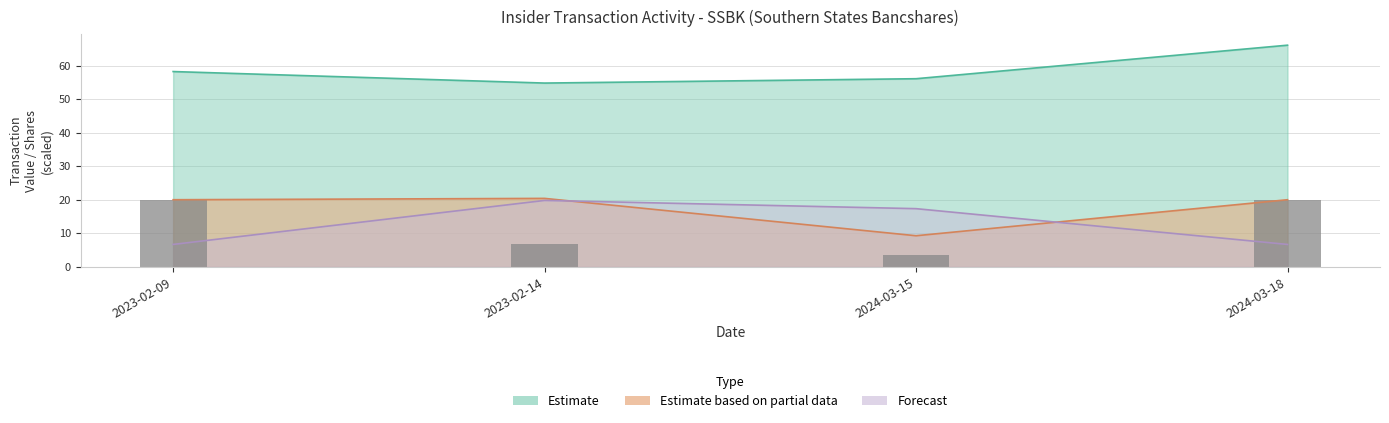

What is the average value?

12.6